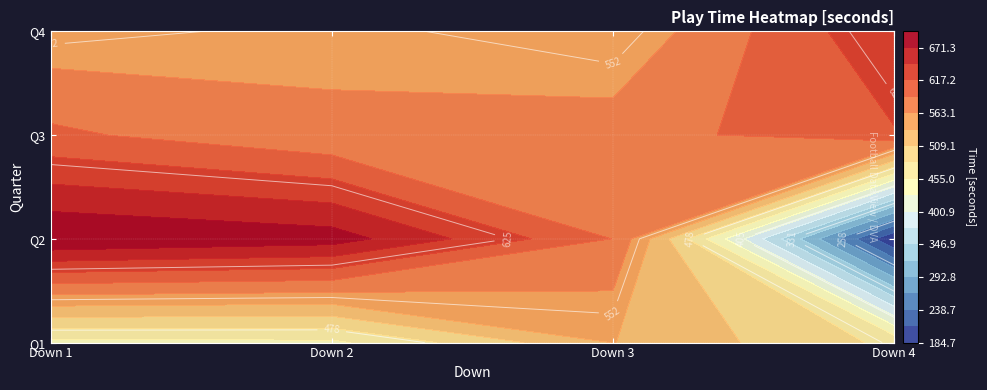

Is the value of Q4 at Q4 greater than the value of Q1 at Q1?

No